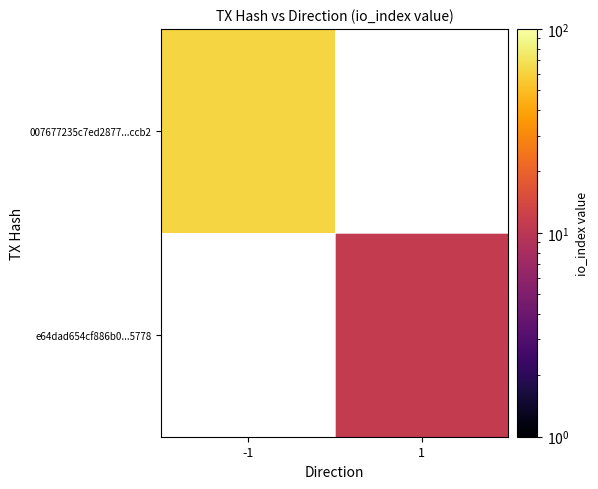

Which category has the lowest value in the 007677235c7ed2877...ccb2 series?

-1